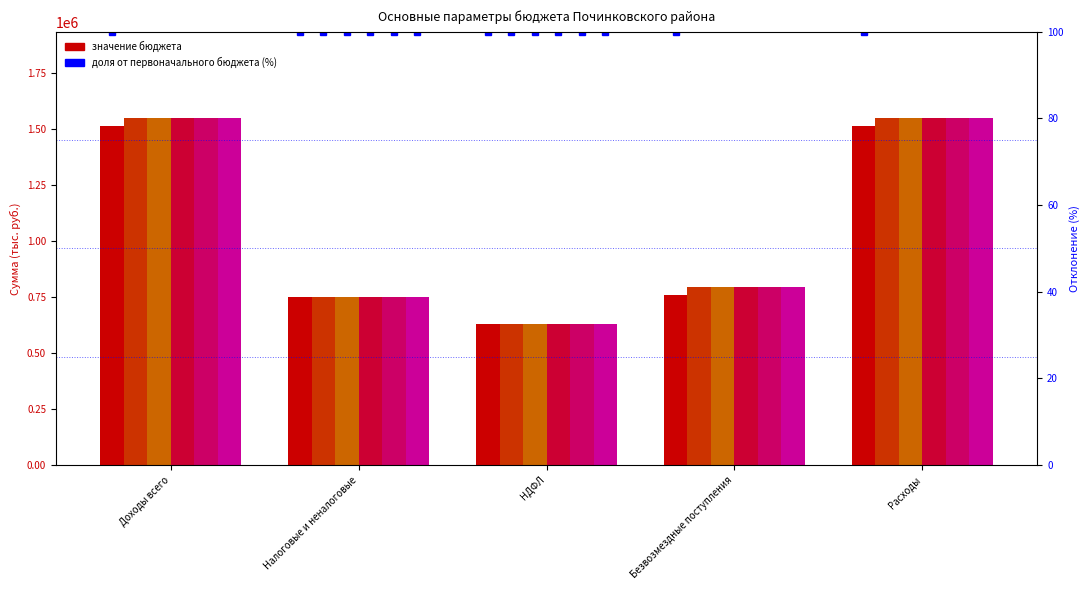

Which series has the largest total across all categories?

Уточнение 1